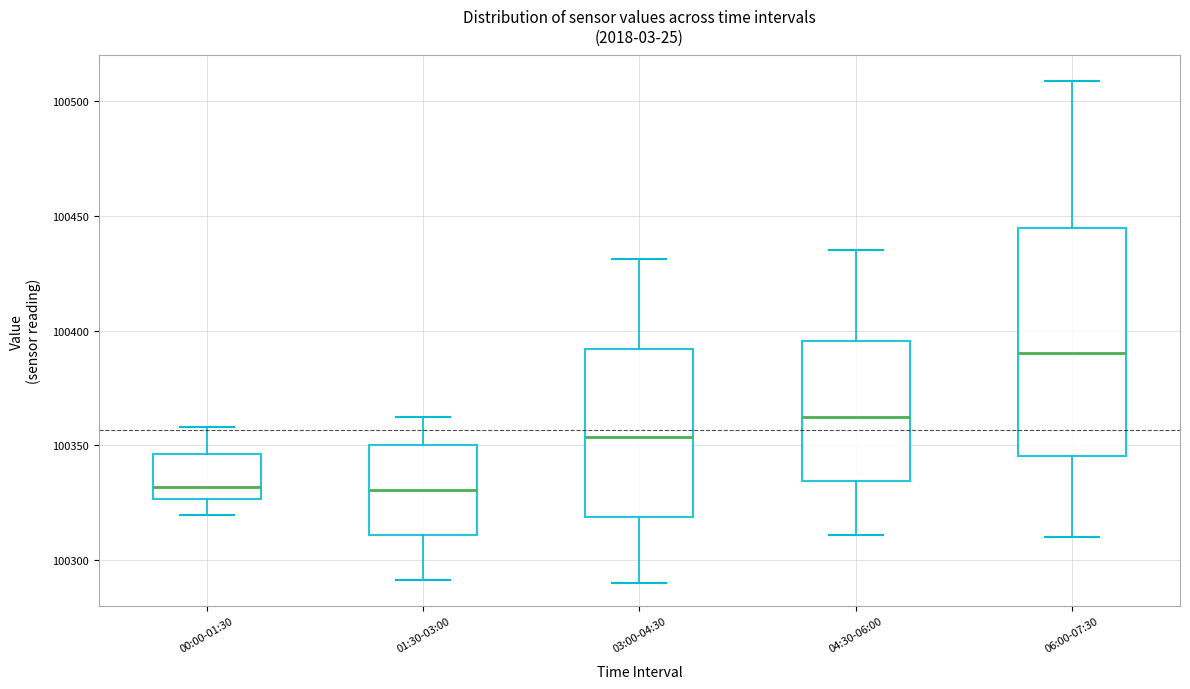

Which box has the highest median line?

06:00-07:30